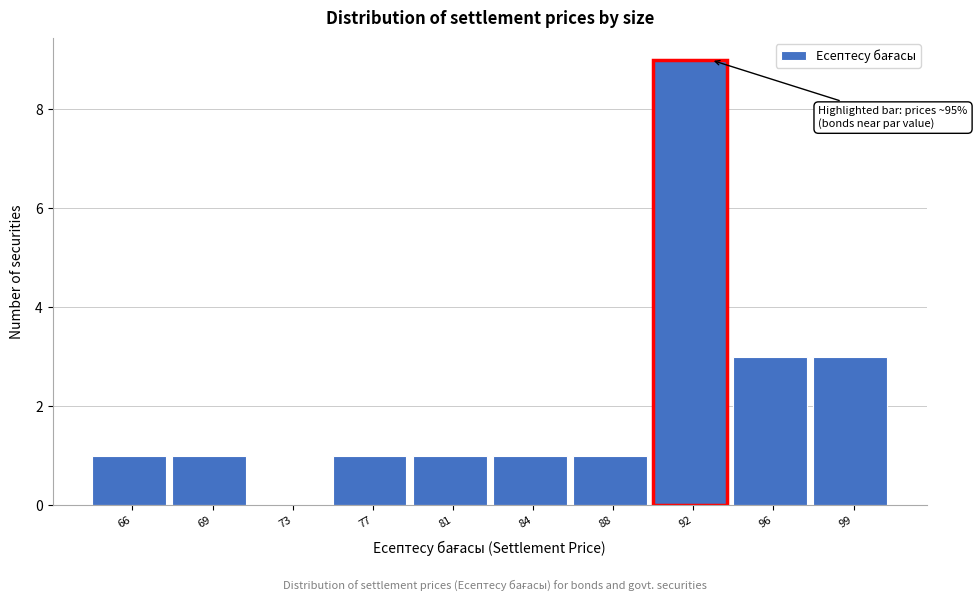

Reading right to left, transcribe all the data shown in this chart.

99=3	96=3	92=9	88=1	84=1	81=1	77=1	73=0	69=1	66=1